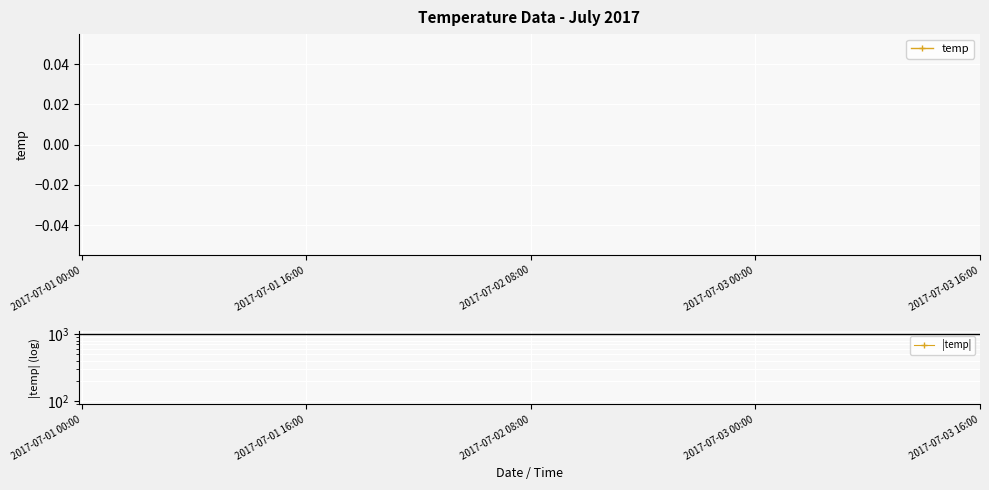

What are all the series names shown in the legend?

temp, |temp|